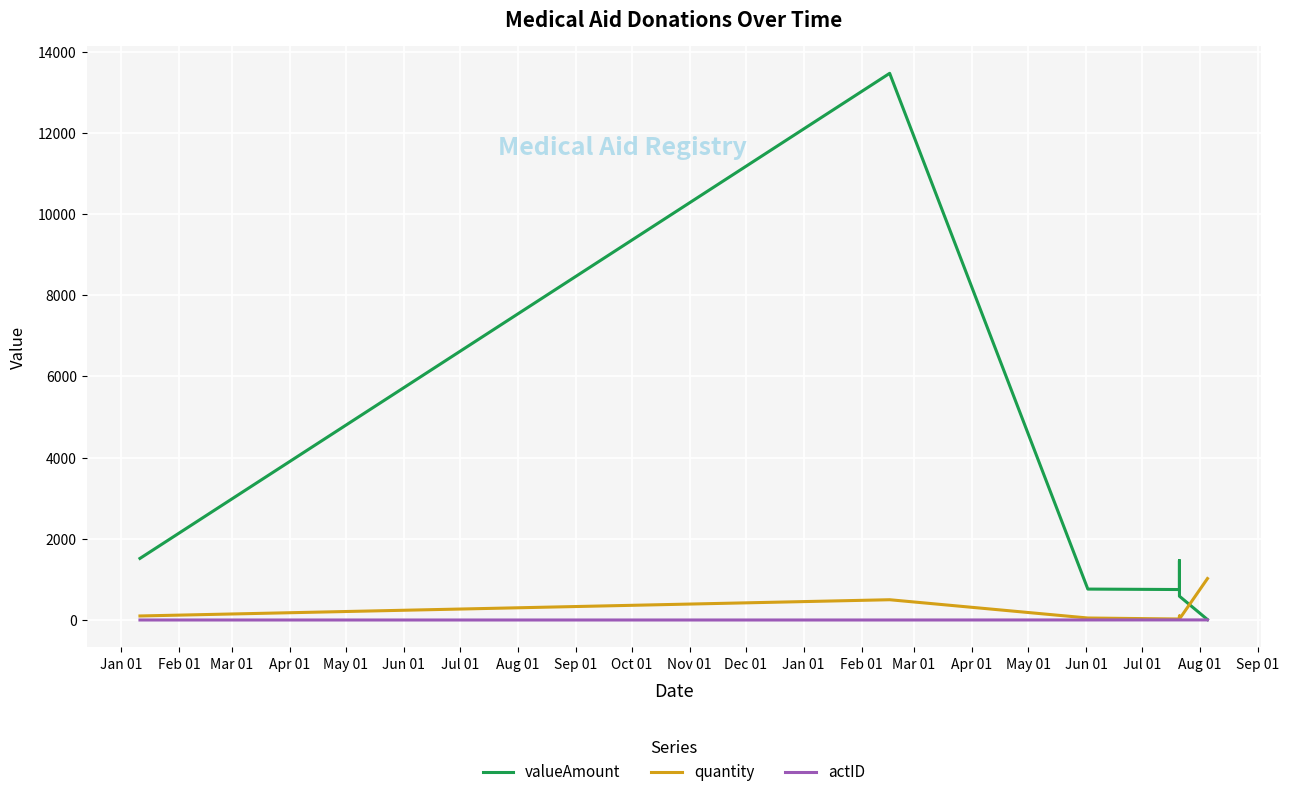

Is it true that valueAmount equals 1016.8 at May 01?

False